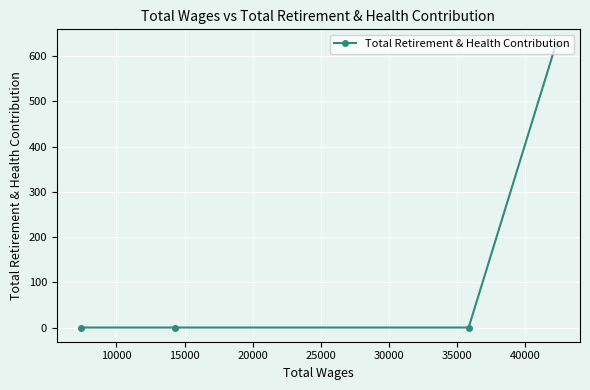

How many values are above zero?

1